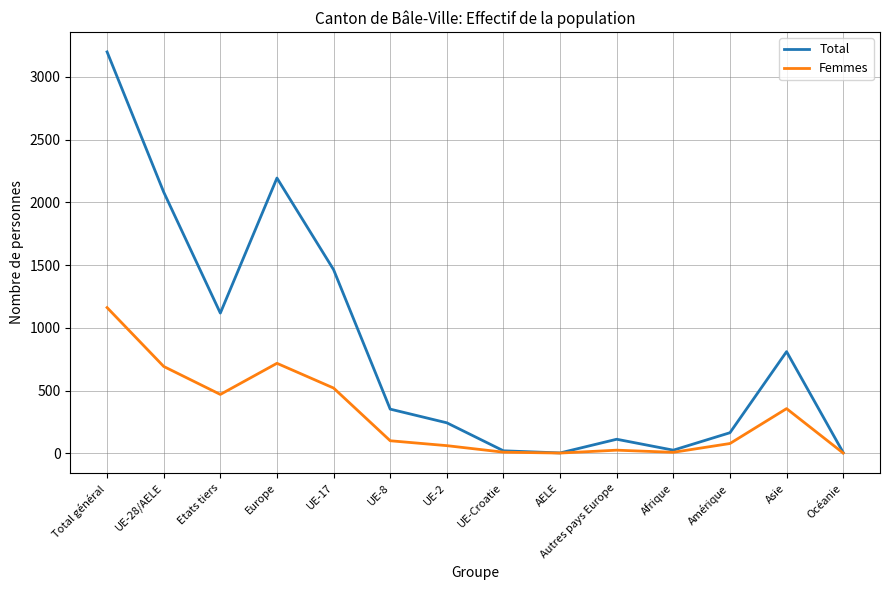

What are all the series names shown in the legend?

Total, Femmes